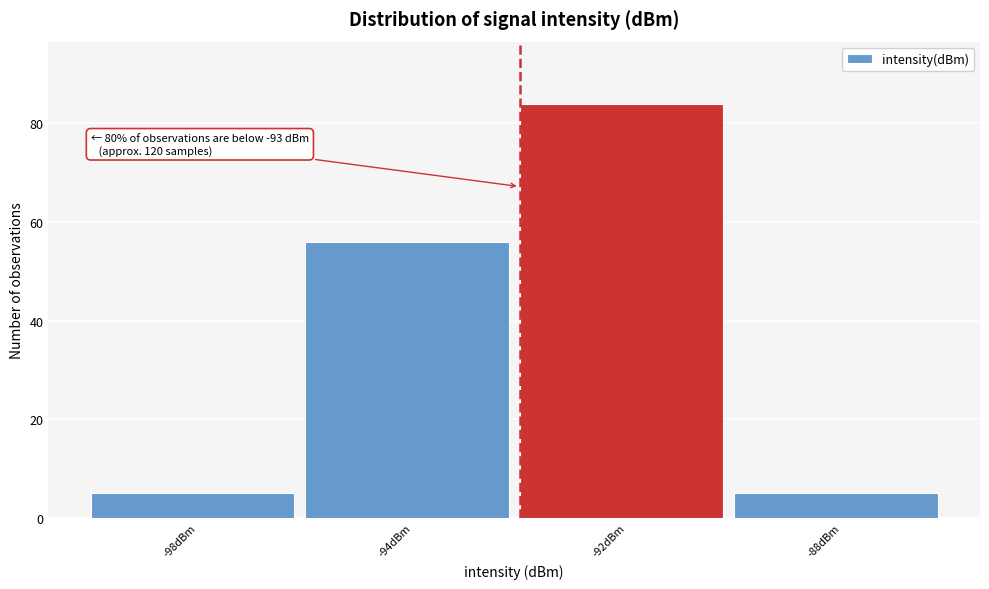

Reading left to right, extract all data points from this chart.

5	56	84	5